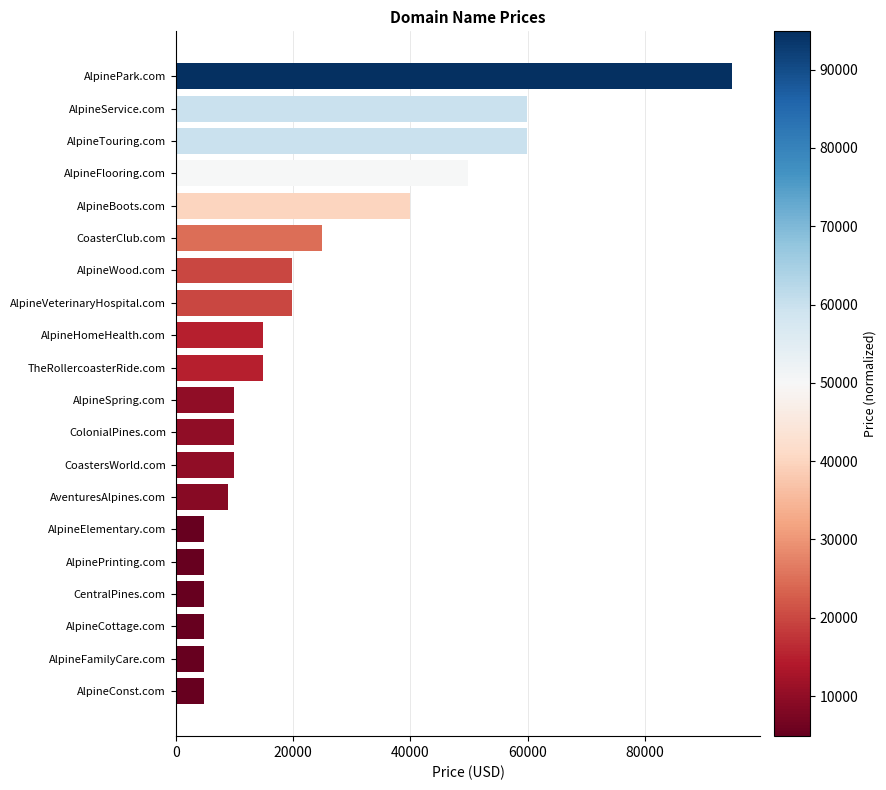

What is the average value?

23338